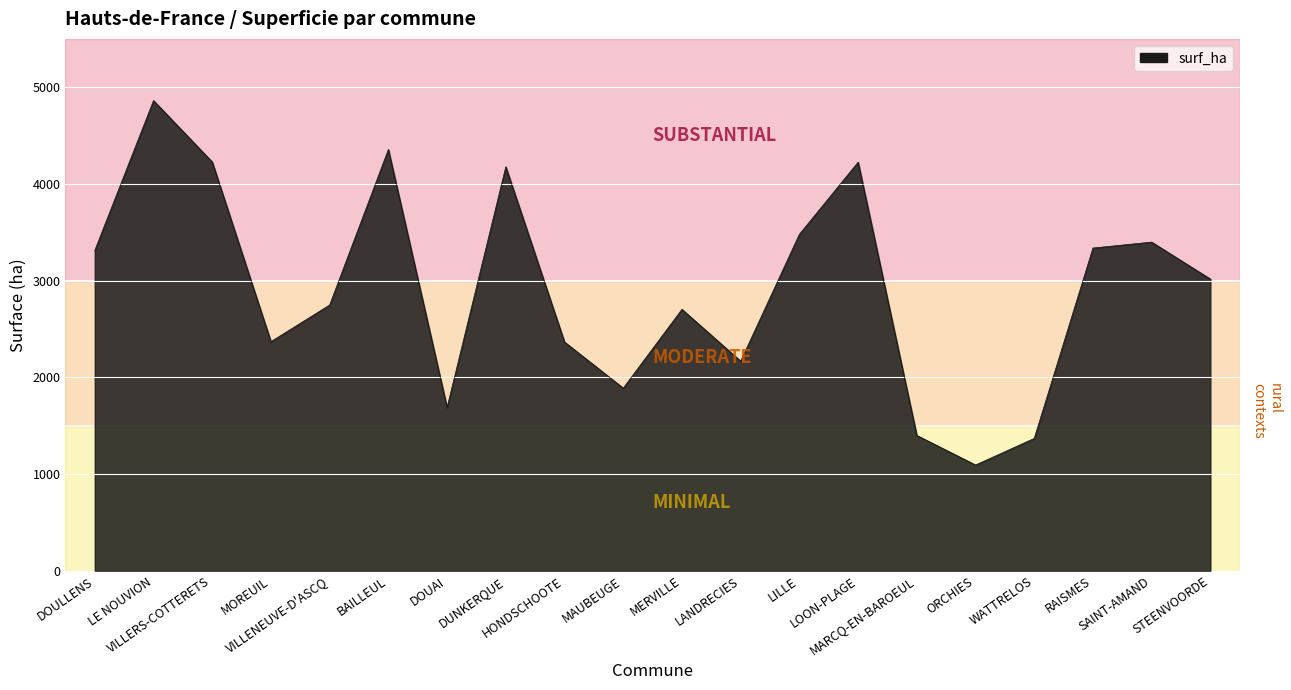

Where does the data first go above 3016?

DOULLENS